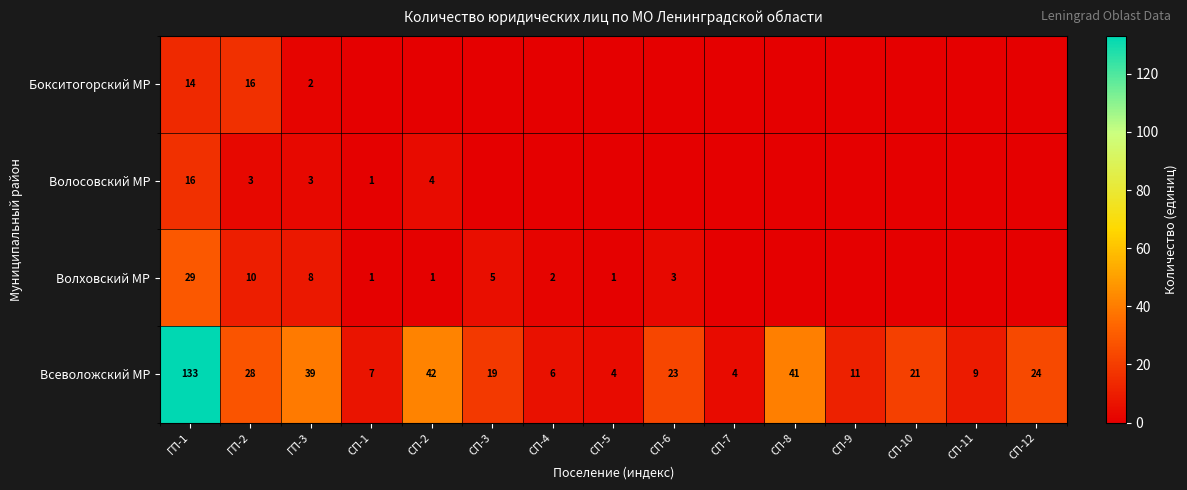

The Волховский МР series shows 8 at ГП-3. True or false?

True